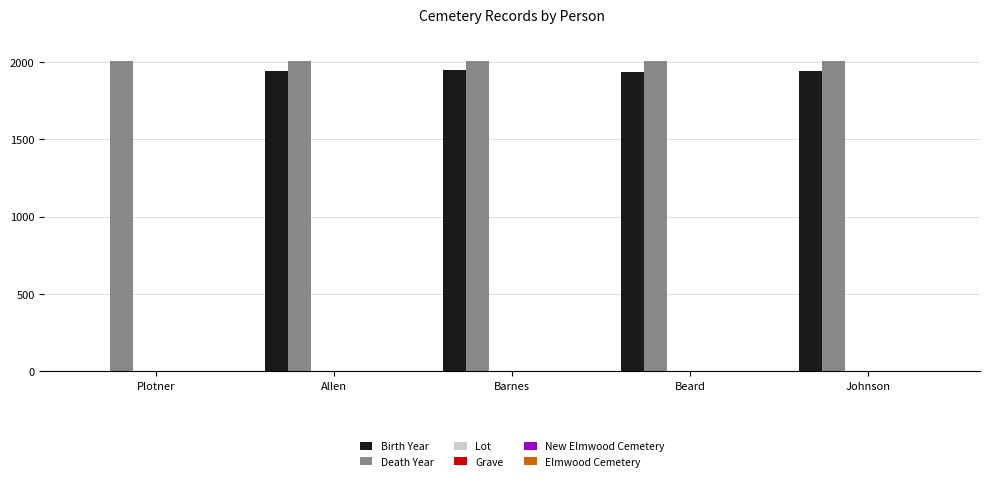

How many distinct data groups are displayed?

6